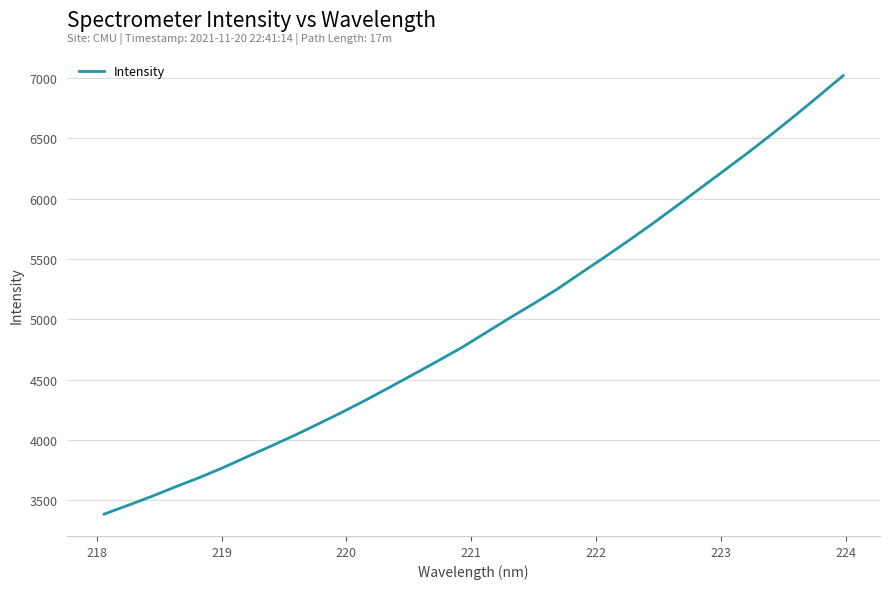

What is the minimum value shown in the chart?

3386.9